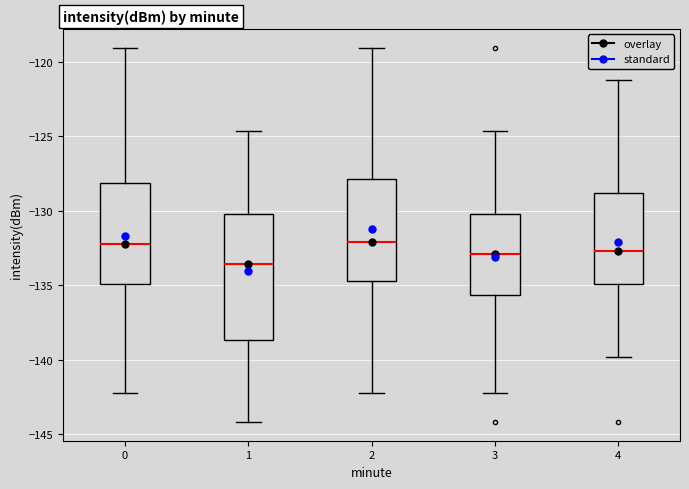

Which box is the tallest, from its lower edge to its upper edge?

1